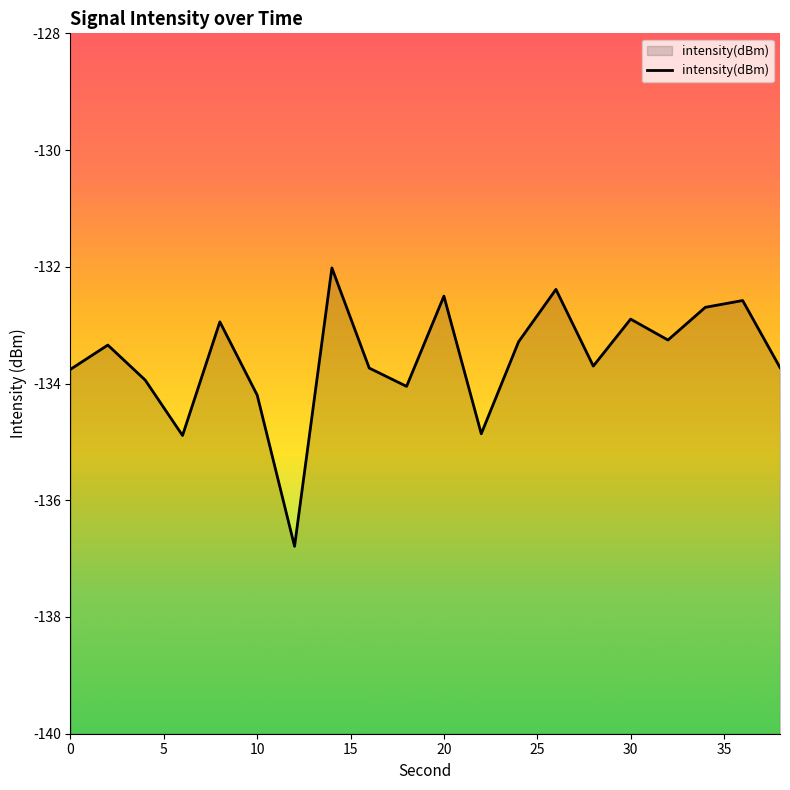

At which category does the data reach its first local valley?

6